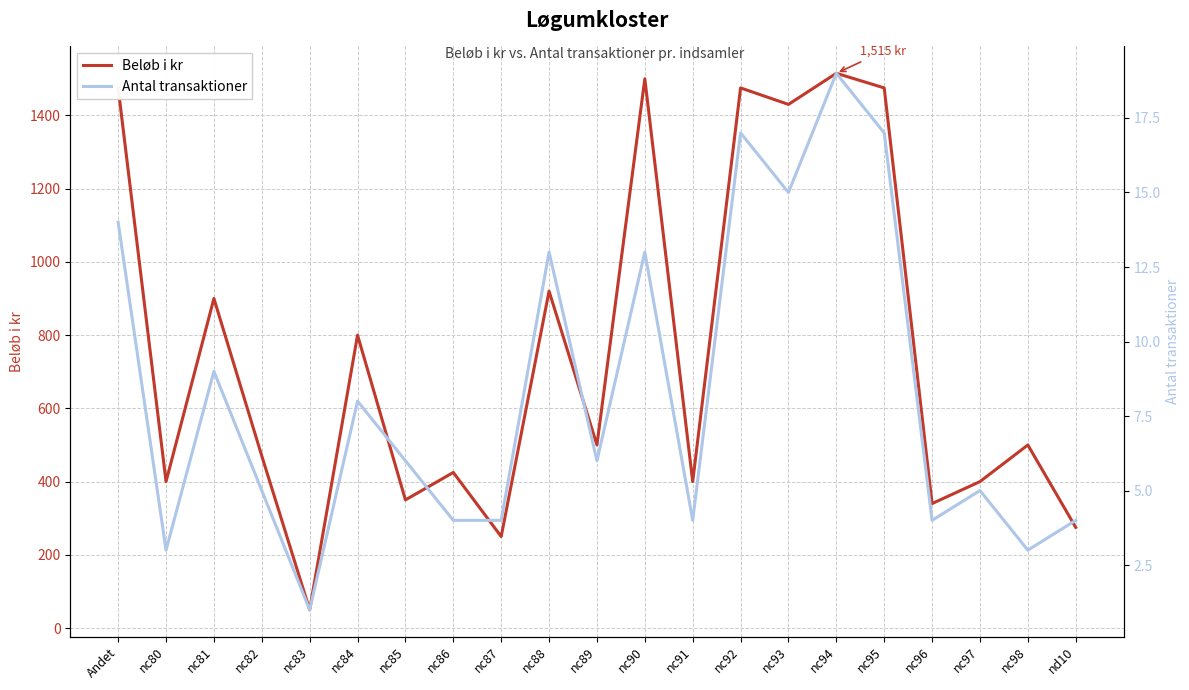

Reading left to right, list all the values displayed in this chart.

Beløb i kr: Andet=1475	nc80=400	nc81=900	nc82=470	nc83=50	nc84=800	nc85=350	nc86=425	nc87=250	nc88=920	nc89=500	nc90=1500	nc91=400	nc92=1475	nc93=1430	nc94=1515	nc95=1475	nc96=340	nc97=400	nc98=500	nd10=275
Antal transaktioner: Andet=14	nc80=3	nc81=9	nc82=5	nc83=1	nc84=8	nc85=6	nc86=4	nc87=4	nc88=13	nc89=6	nc90=13	nc91=4	nc92=17	nc93=15	nc94=19	nc95=17	nc96=4	nc97=5	nc98=3	nd10=4